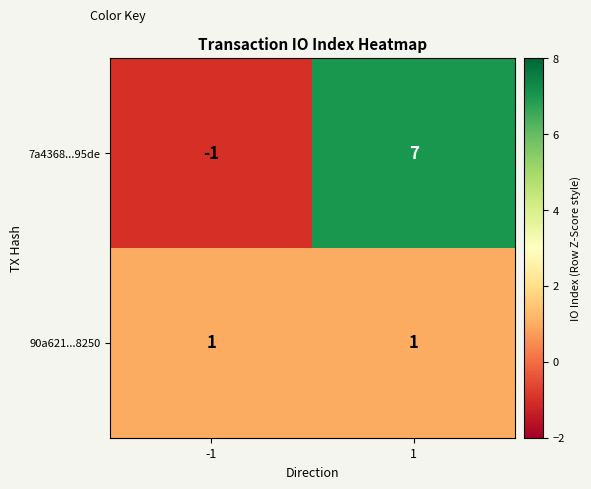

Between -1 and 1, which series saw the biggest shift?

7a4368...95de